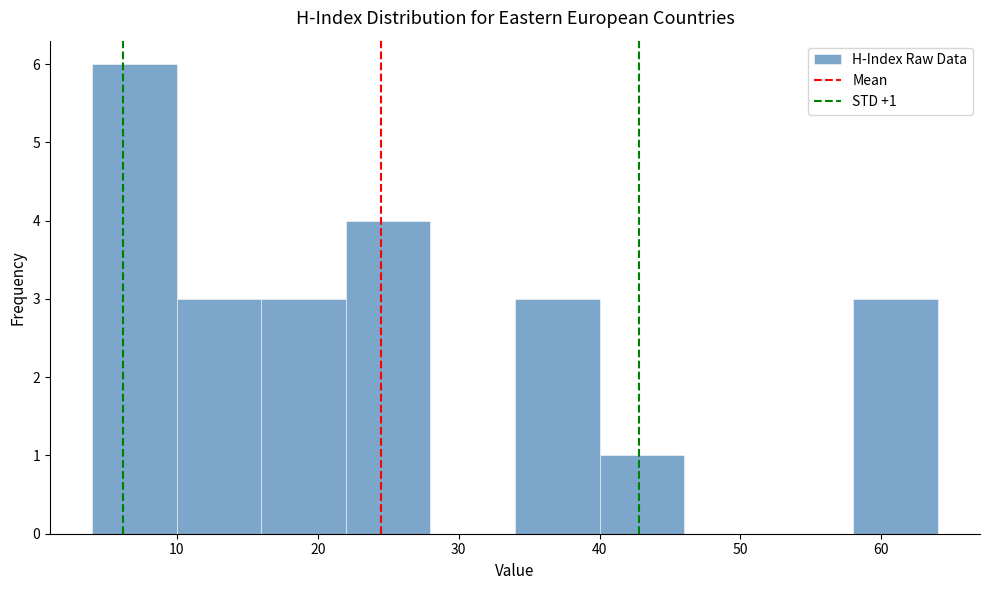

Over which range of the x-axis is the bar tallest?

4 to 10